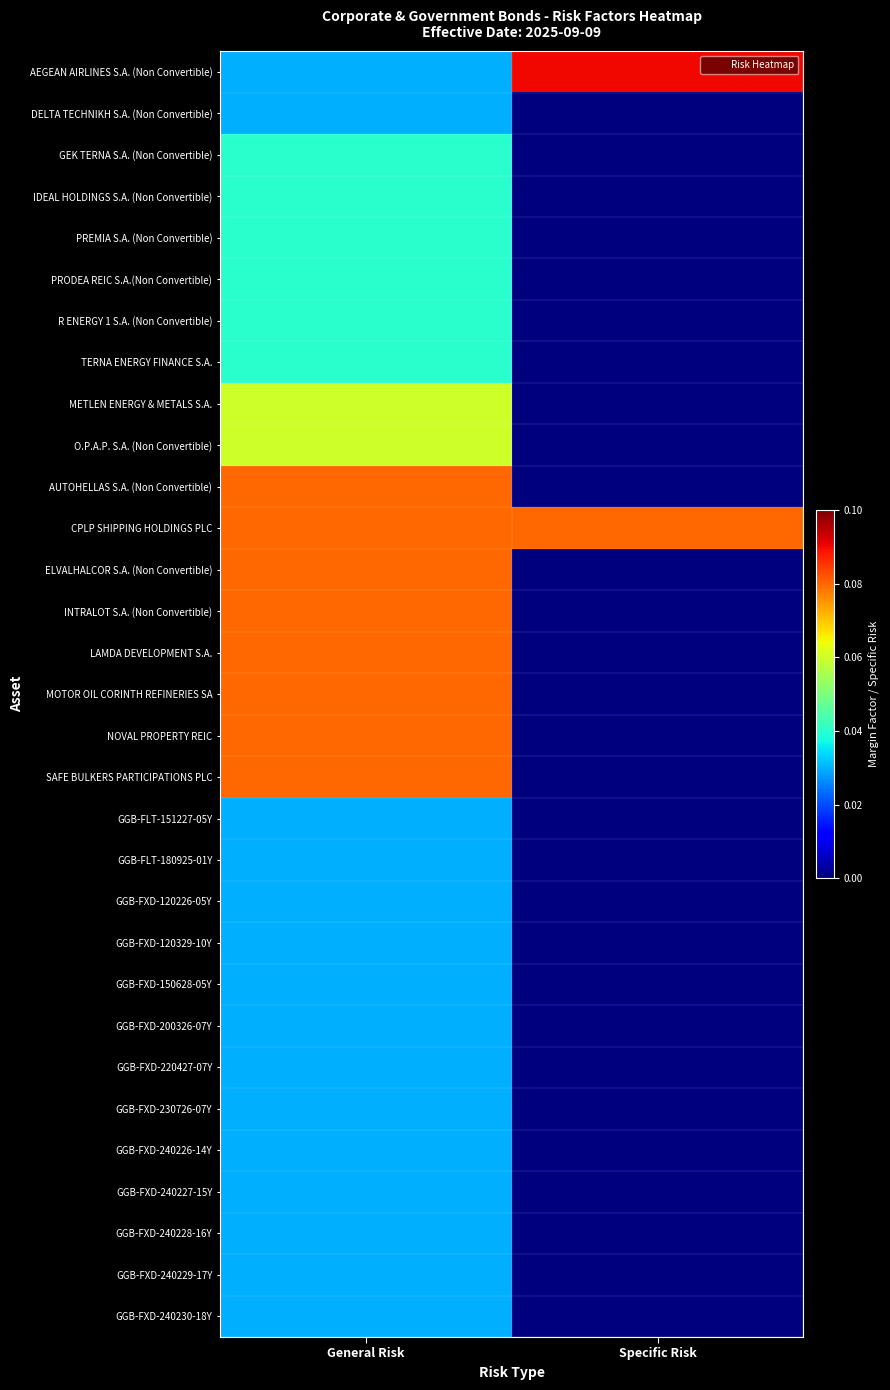

Between General Risk and Specific Risk, which is larger?

Specific Risk